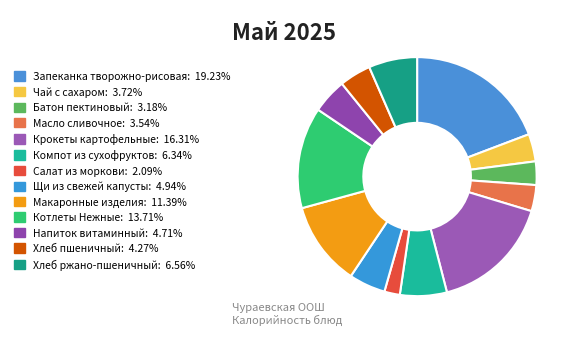

To the nearest percent, what is the difference between the Макаронные изделия and Компот из сухофруктов slice percentages?

5%